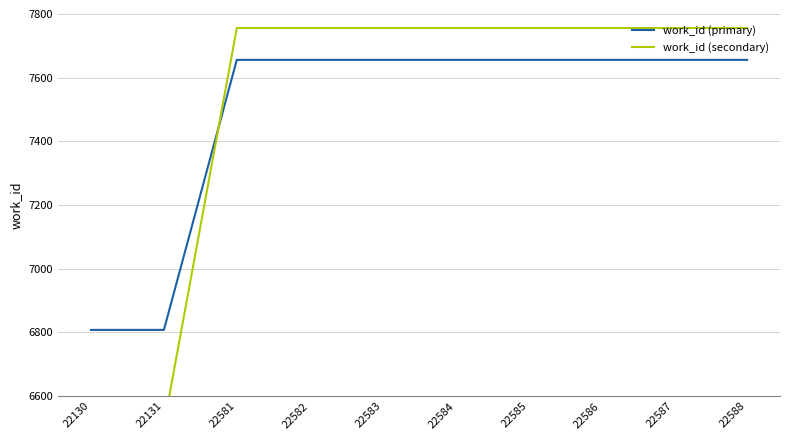

How many lines are shown in the chart?

2